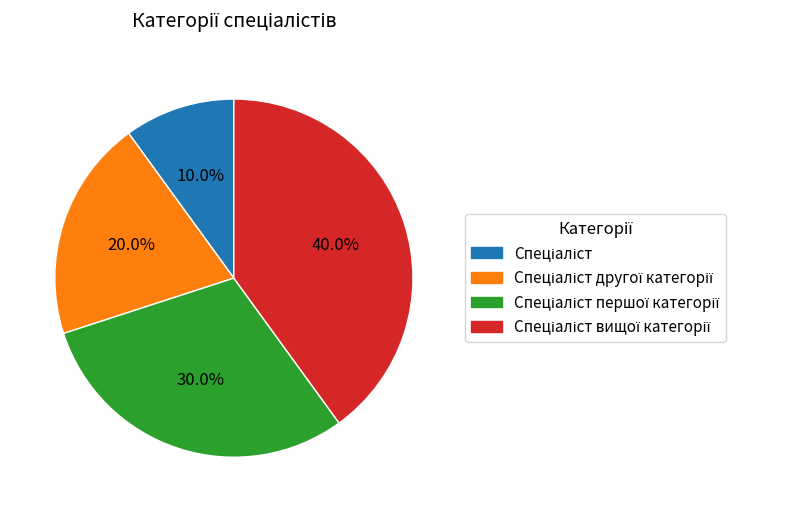

Does any single category account for the majority?

No